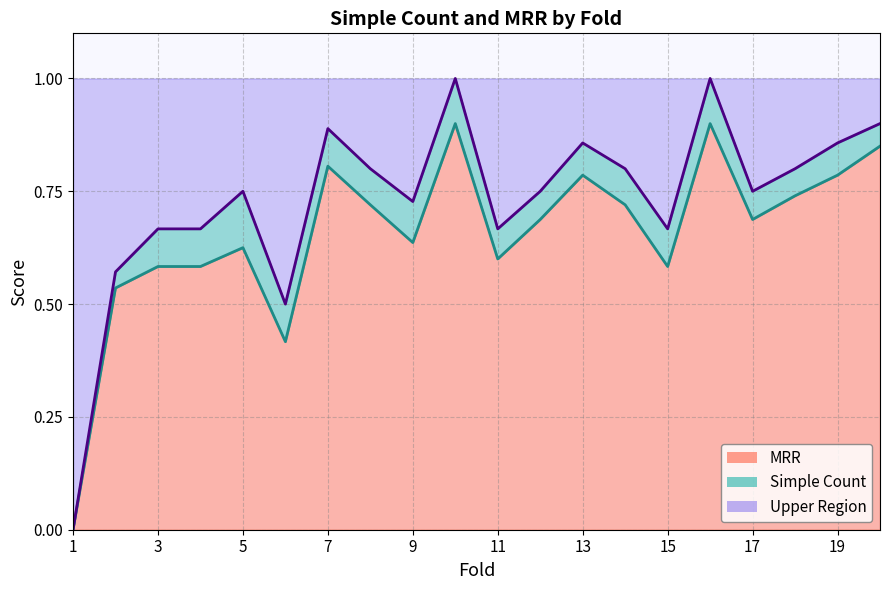

What is the total value across all series at 3?

1.0